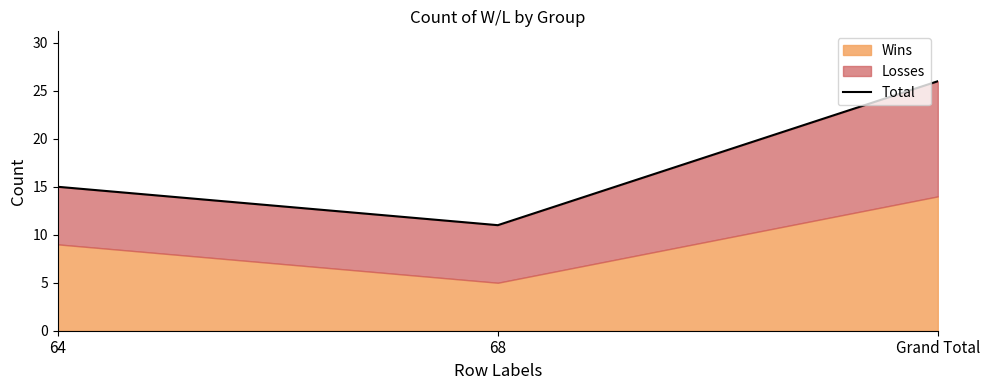

Between 64 and 68, which is larger?

64